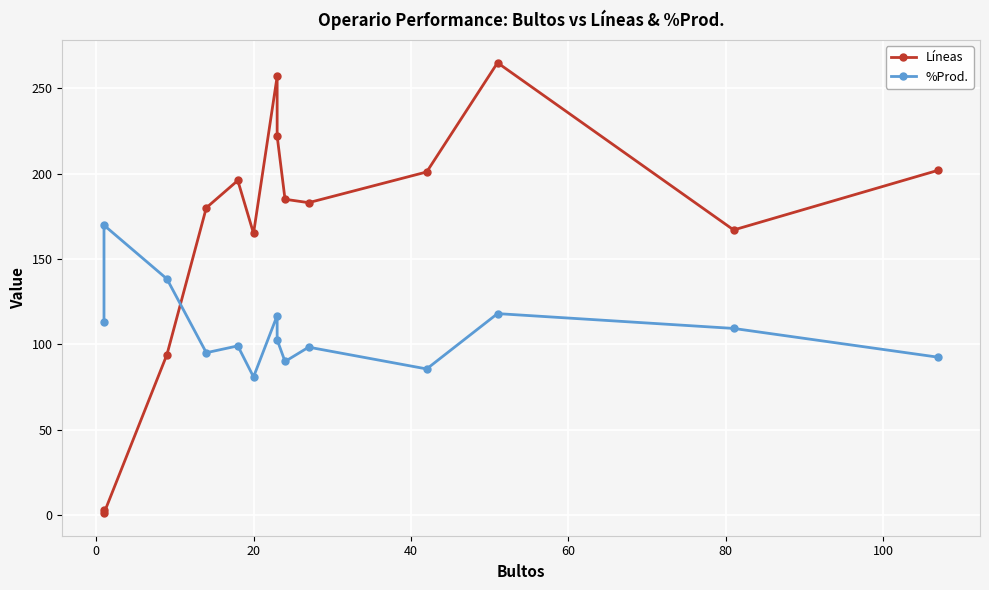

How many intersections are there between Líneas and %Prod.?

1